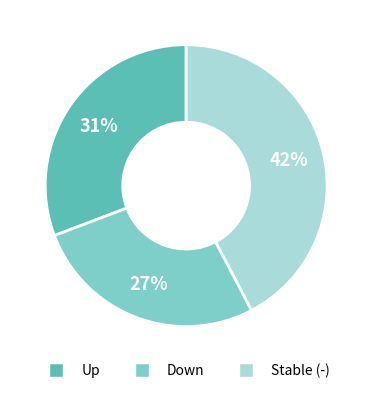

To the nearest percent, what percentage of the pie is Down?

27%